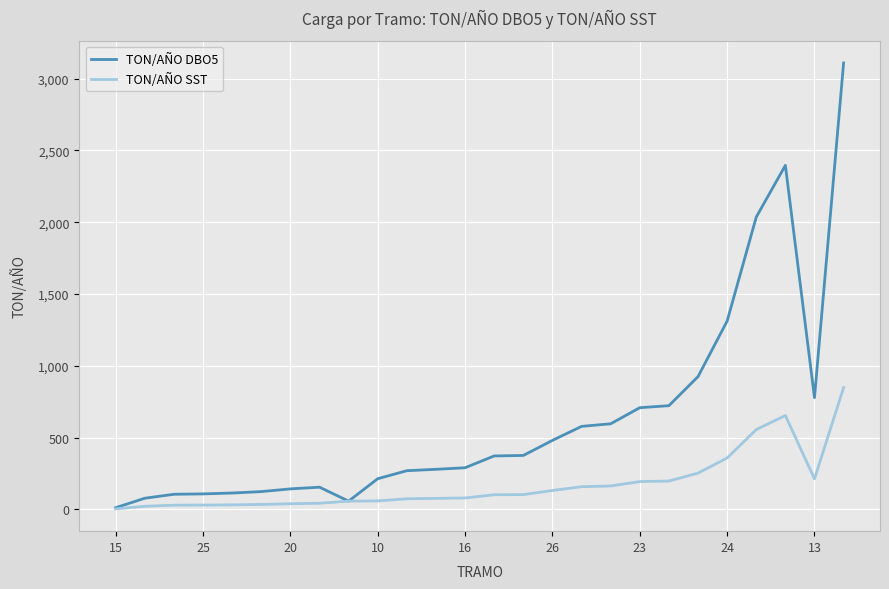

Which series has the largest total across all categories?

TON/AÑO DBO5